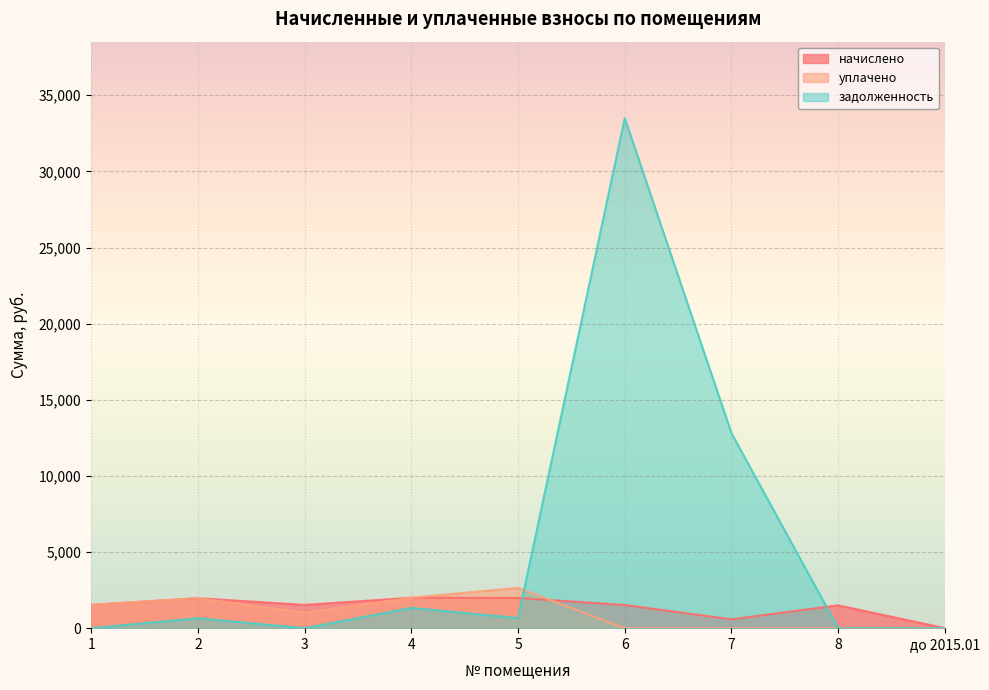

Which series ends up on top after the final intersection of уплачено and задолженность?

задолженность